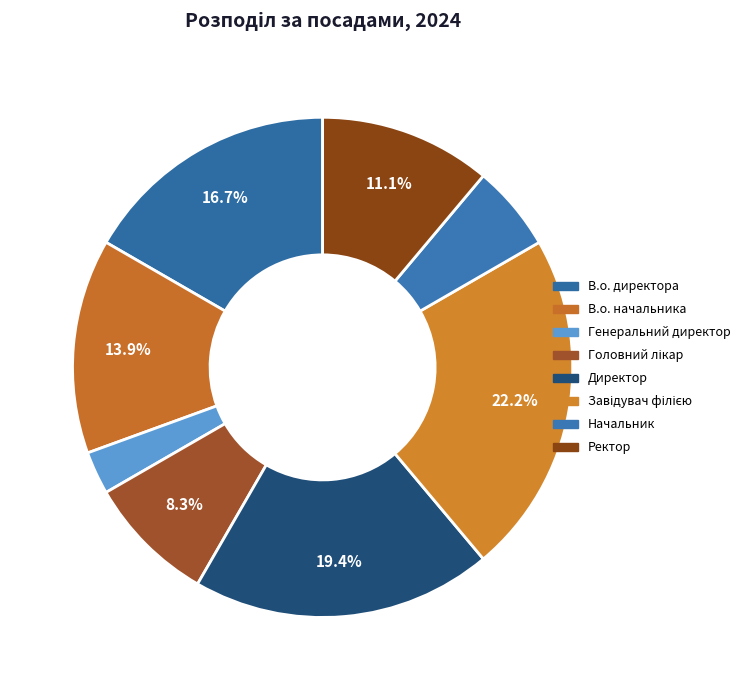

How much of the chart is everything except Генеральний директор?

97.2%